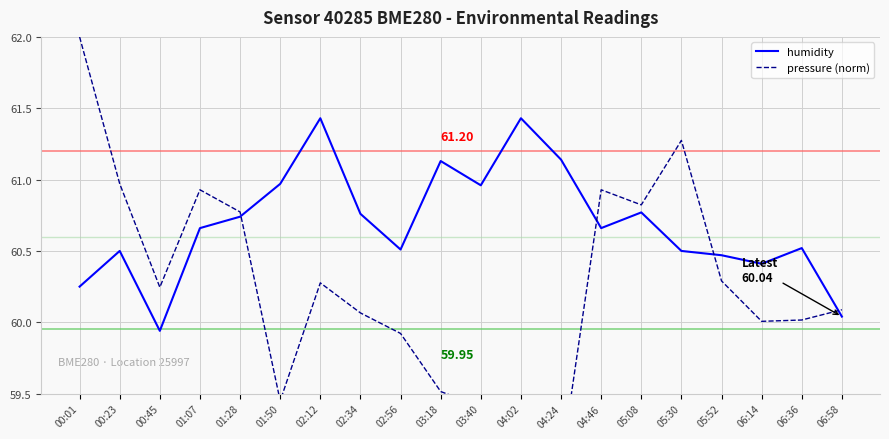

Where is the first local minimum for humidity?

00:45